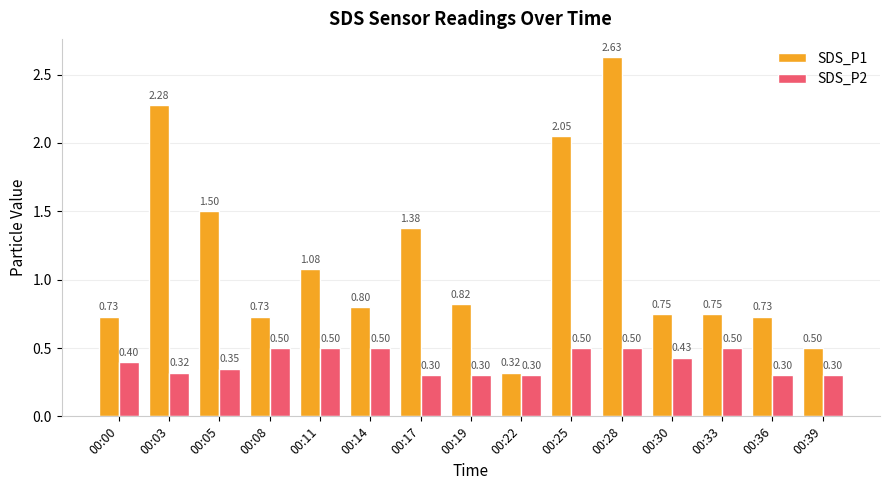

What is the sum of the SDS_P2 values at 00:11 and 00:22?

0.8